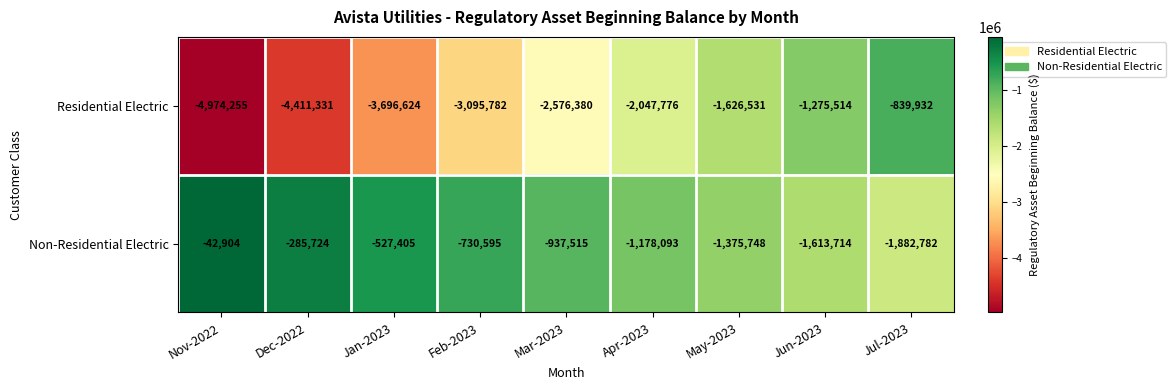

Which series changed the most between Dec-2022 and Feb-2023?

Residential Electric